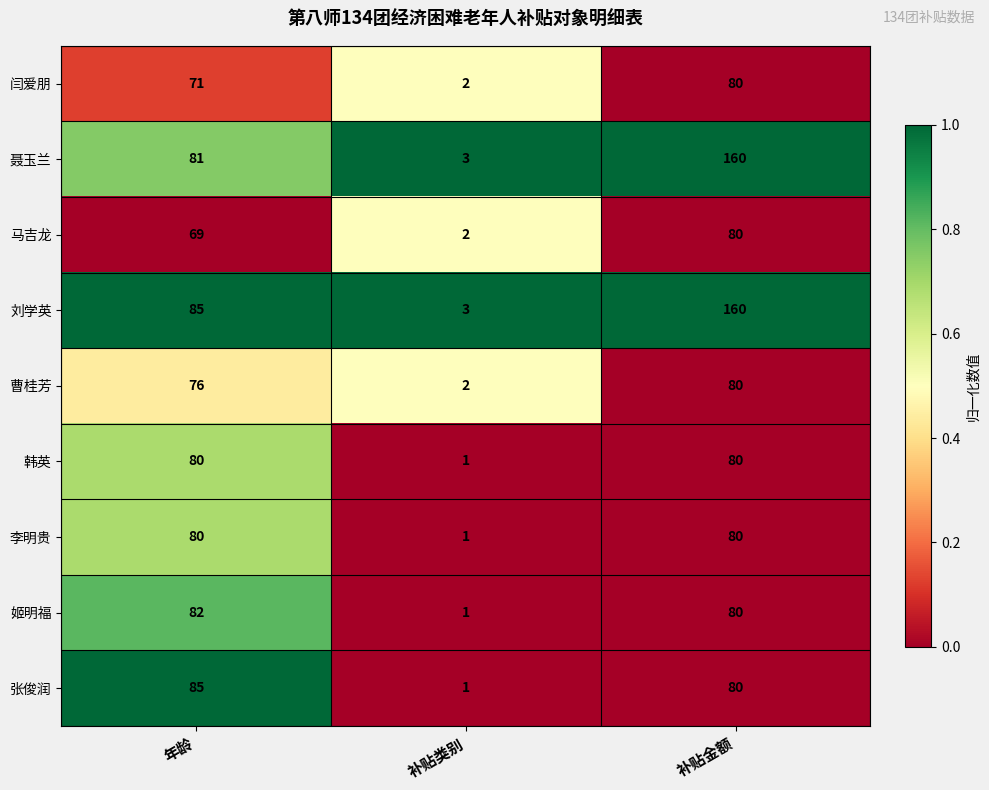

At which label is 刘学英 closest to 81?

年龄